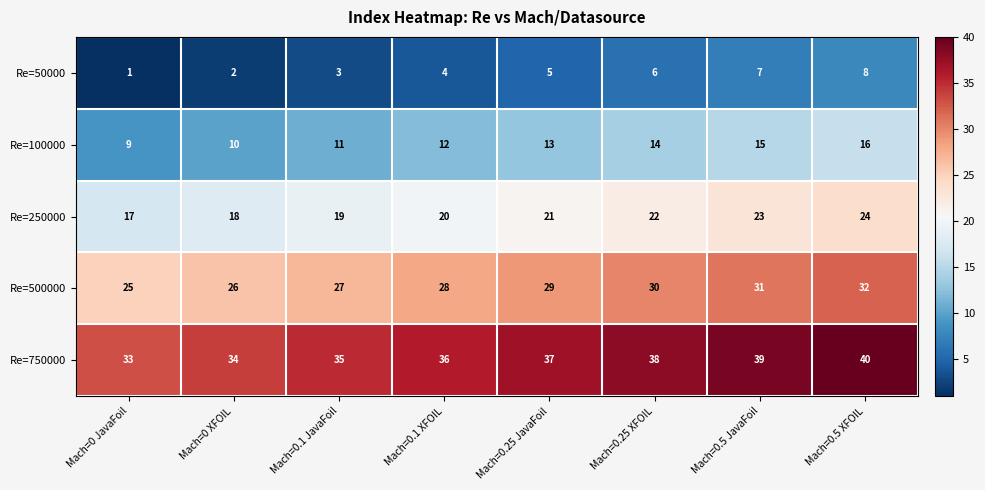

How many data points does each series have?

8